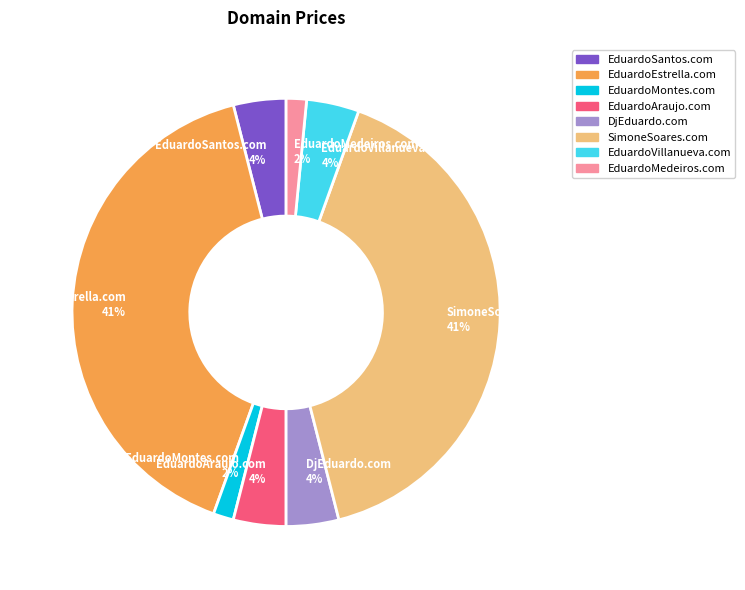

Do SimoneSoares.com and EduardoMedeiros.com together represent more than half of the pie?

No